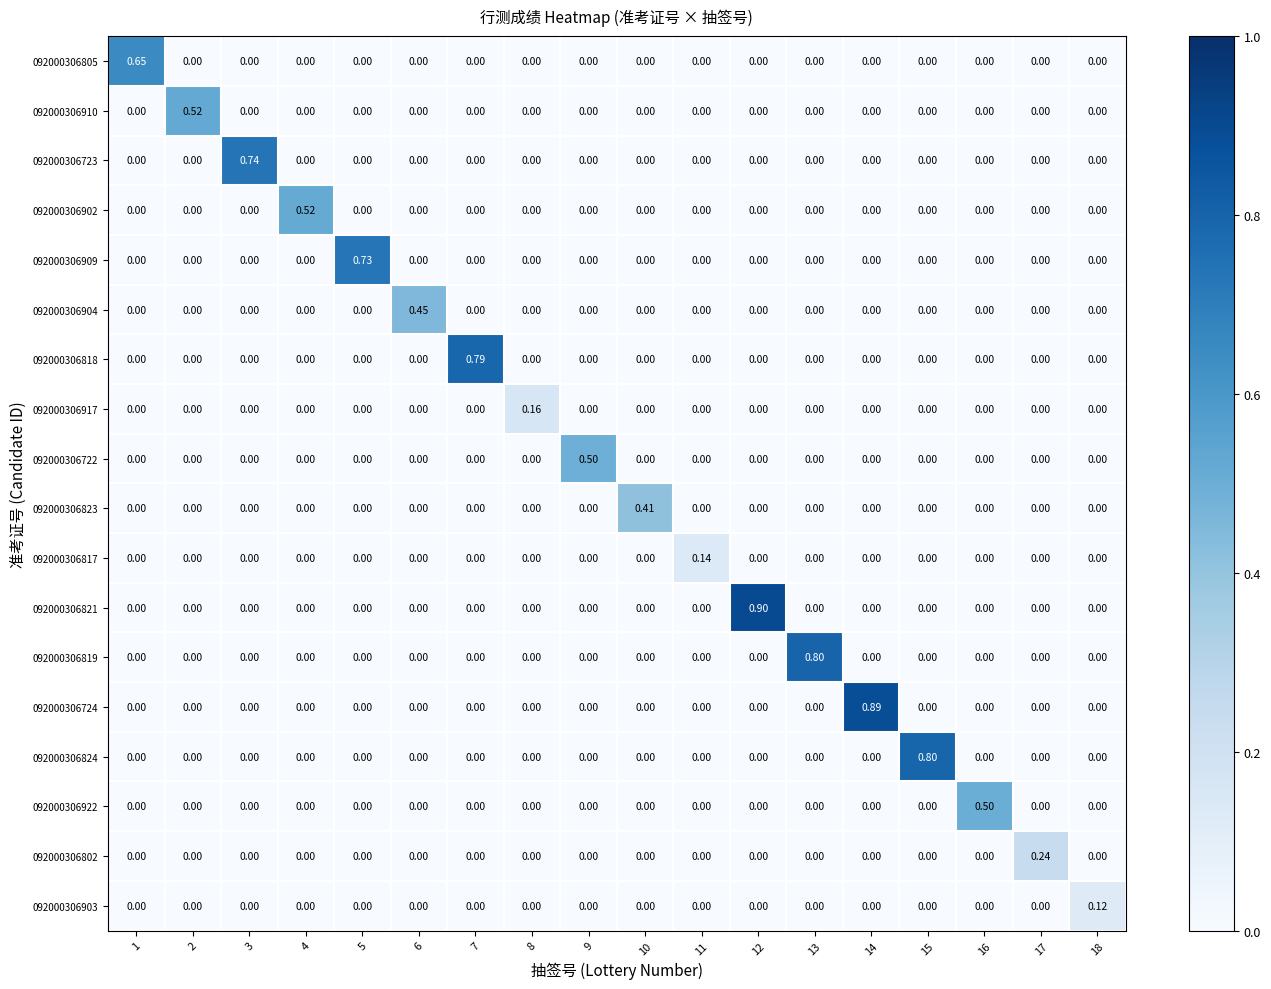

Reading right to left, list all the values displayed in this chart.

092000306805: 18=0.0	17=0.0	16=0.0	15=0.0	14=0.0	13=0.0	12=0.0	11=0.0	10=0.0	9=0.0	8=0.0	7=0.0	6=0.0	5=0.0	4=0.0	3=0.0	2=0.0	1=0.7
092000306910: 18=0.0	17=0.0	16=0.0	15=0.0	14=0.0	13=0.0	12=0.0	11=0.0	10=0.0	9=0.0	8=0.0	7=0.0	6=0.0	5=0.0	4=0.0	3=0.0	2=0.5	1=0.0
092000306723: 18=0.0	17=0.0	16=0.0	15=0.0	14=0.0	13=0.0	12=0.0	11=0.0	10=0.0	9=0.0	8=0.0	7=0.0	6=0.0	5=0.0	4=0.0	3=0.7	2=0.0	1=0.0
092000306902: 18=0.0	17=0.0	16=0.0	15=0.0	14=0.0	13=0.0	12=0.0	11=0.0	10=0.0	9=0.0	8=0.0	7=0.0	6=0.0	5=0.0	4=0.5	3=0.0	2=0.0	1=0.0
092000306909: 18=0.0	17=0.0	16=0.0	15=0.0	14=0.0	13=0.0	12=0.0	11=0.0	10=0.0	9=0.0	8=0.0	7=0.0	6=0.0	5=0.7	4=0.0	3=0.0	2=0.0	1=0.0
092000306904: 18=0.0	17=0.0	16=0.0	15=0.0	14=0.0	13=0.0	12=0.0	11=0.0	10=0.0	9=0.0	8=0.0	7=0.0	6=0.5	5=0.0	4=0.0	3=0.0	2=0.0	1=0.0
092000306818: 18=0.0	17=0.0	16=0.0	15=0.0	14=0.0	13=0.0	12=0.0	11=0.0	10=0.0	9=0.0	8=0.0	7=0.8	6=0.0	5=0.0	4=0.0	3=0.0	2=0.0	1=0.0
092000306917: 18=0.0	17=0.0	16=0.0	15=0.0	14=0.0	13=0.0	12=0.0	11=0.0	10=0.0	9=0.0	8=0.2	7=0.0	6=0.0	5=0.0	4=0.0	3=0.0	2=0.0	1=0.0
092000306722: 18=0.0	17=0.0	16=0.0	15=0.0	14=0.0	13=0.0	12=0.0	11=0.0	10=0.0	9=0.5	8=0.0	7=0.0	6=0.0	5=0.0	4=0.0	3=0.0	2=0.0	1=0.0
092000306823: 18=0.0	17=0.0	16=0.0	15=0.0	14=0.0	13=0.0	12=0.0	11=0.0	10=0.4	9=0.0	8=0.0	7=0.0	6=0.0	5=0.0	4=0.0	3=0.0	2=0.0	1=0.0
092000306817: 18=0.0	17=0.0	16=0.0	15=0.0	14=0.0	13=0.0	12=0.0	11=0.1	10=0.0	9=0.0	8=0.0	7=0.0	6=0.0	5=0.0	4=0.0	3=0.0	2=0.0	1=0.0
092000306821: 18=0.0	17=0.0	16=0.0	15=0.0	14=0.0	13=0.0	12=0.9	11=0.0	10=0.0	9=0.0	8=0.0	7=0.0	6=0.0	5=0.0	4=0.0	3=0.0	2=0.0	1=0.0
092000306819: 18=0.0	17=0.0	16=0.0	15=0.0	14=0.0	13=0.8	12=0.0	11=0.0	10=0.0	9=0.0	8=0.0	7=0.0	6=0.0	5=0.0	4=0.0	3=0.0	2=0.0	1=0.0
092000306724: 18=0.0	17=0.0	16=0.0	15=0.0	14=0.9	13=0.0	12=0.0	11=0.0	10=0.0	9=0.0	8=0.0	7=0.0	6=0.0	5=0.0	4=0.0	3=0.0	2=0.0	1=0.0
092000306824: 18=0.0	17=0.0	16=0.0	15=0.8	14=0.0	13=0.0	12=0.0	11=0.0	10=0.0	9=0.0	8=0.0	7=0.0	6=0.0	5=0.0	4=0.0	3=0.0	2=0.0	1=0.0
092000306922: 18=0.0	17=0.0	16=0.5	15=0.0	14=0.0	13=0.0	12=0.0	11=0.0	10=0.0	9=0.0	8=0.0	7=0.0	6=0.0	5=0.0	4=0.0	3=0.0	2=0.0	1=0.0
092000306802: 18=0.0	17=0.2	16=0.0	15=0.0	14=0.0	13=0.0	12=0.0	11=0.0	10=0.0	9=0.0	8=0.0	7=0.0	6=0.0	5=0.0	4=0.0	3=0.0	2=0.0	1=0.0
092000306903: 18=0.1	17=0.0	16=0.0	15=0.0	14=0.0	13=0.0	12=0.0	11=0.0	10=0.0	9=0.0	8=0.0	7=0.0	6=0.0	5=0.0	4=0.0	3=0.0	2=0.0	1=0.0